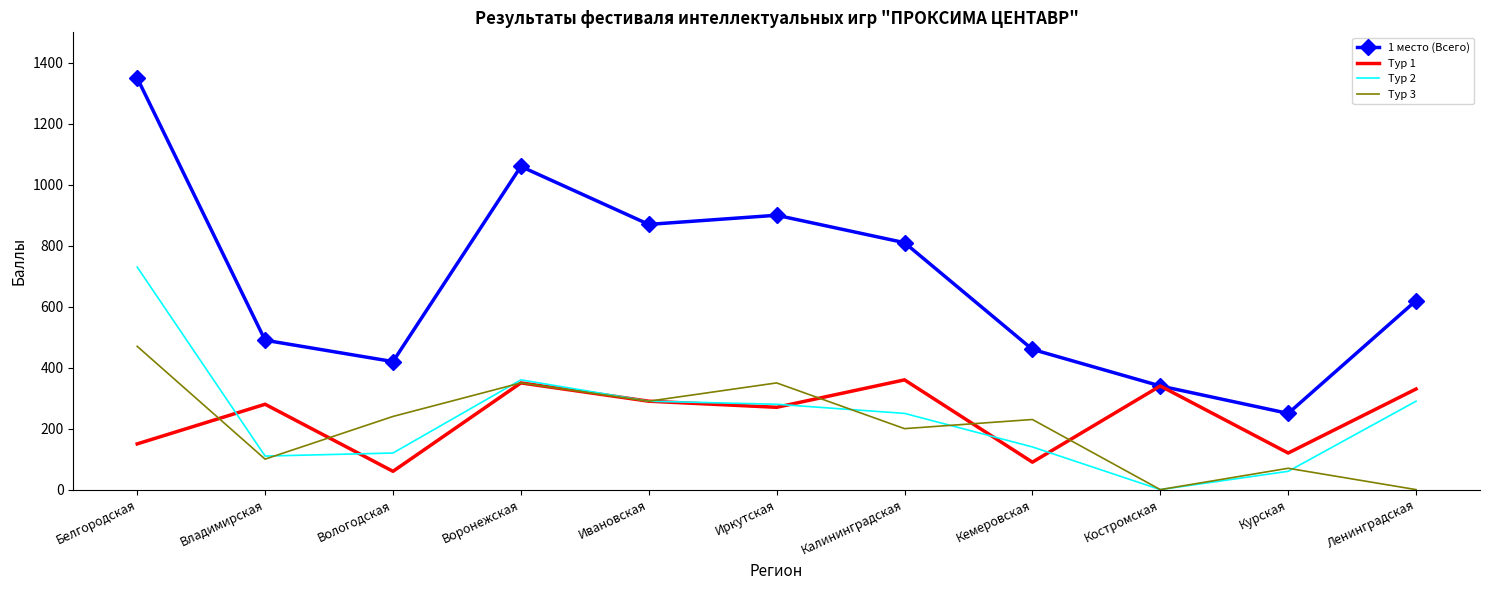

Which category has the lowest value in the Тур 1 series?

Вологодская